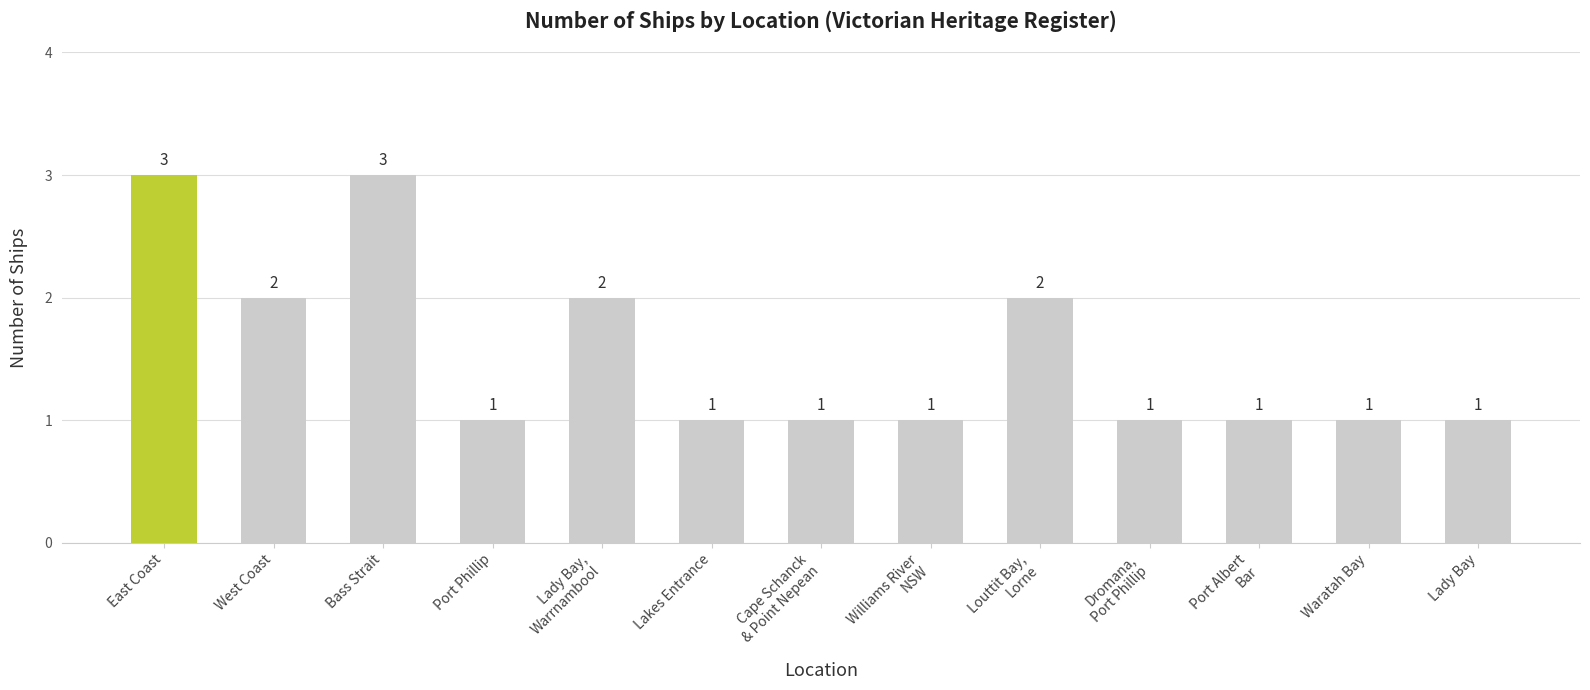

What is the greatest value displayed?

3